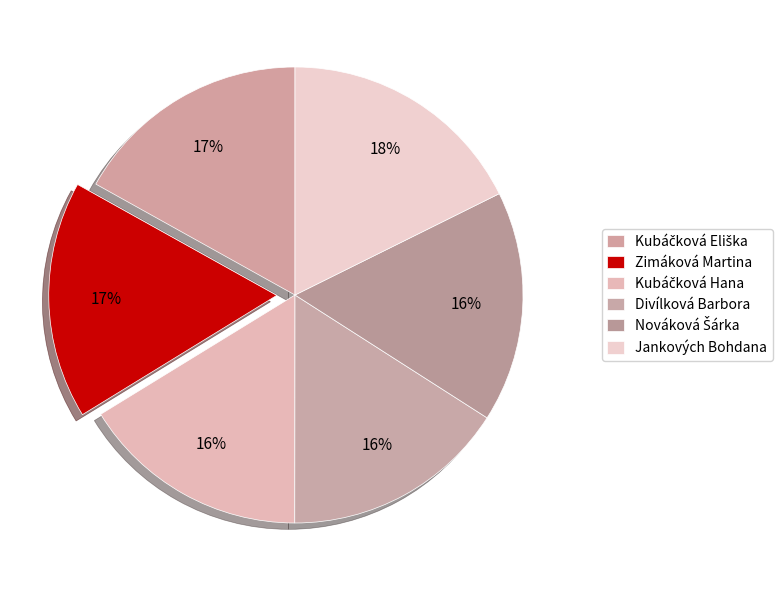

How many slices are in this pie chart?

6